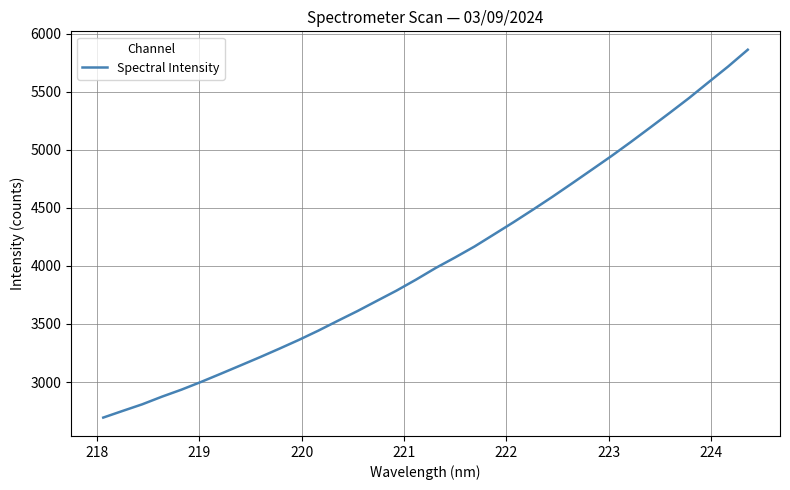

What is the maximum value shown in the chart?

5863.4